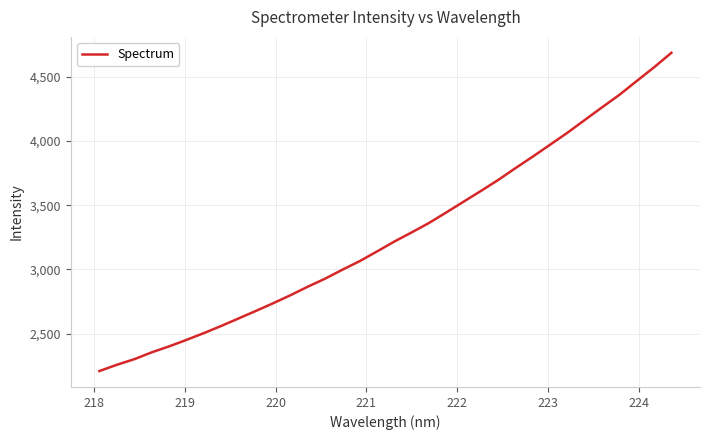

What is the smallest value displayed?

2208.4